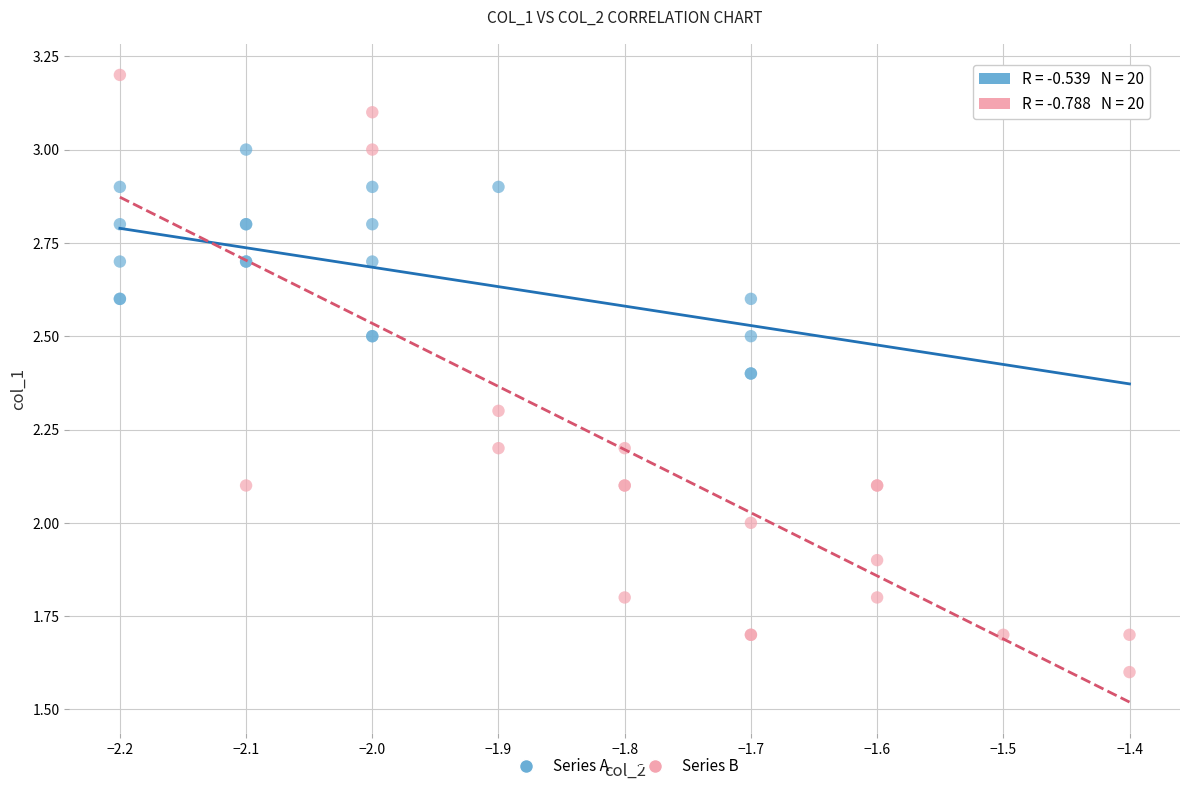

Which series contains the lowest Y value?

Series B